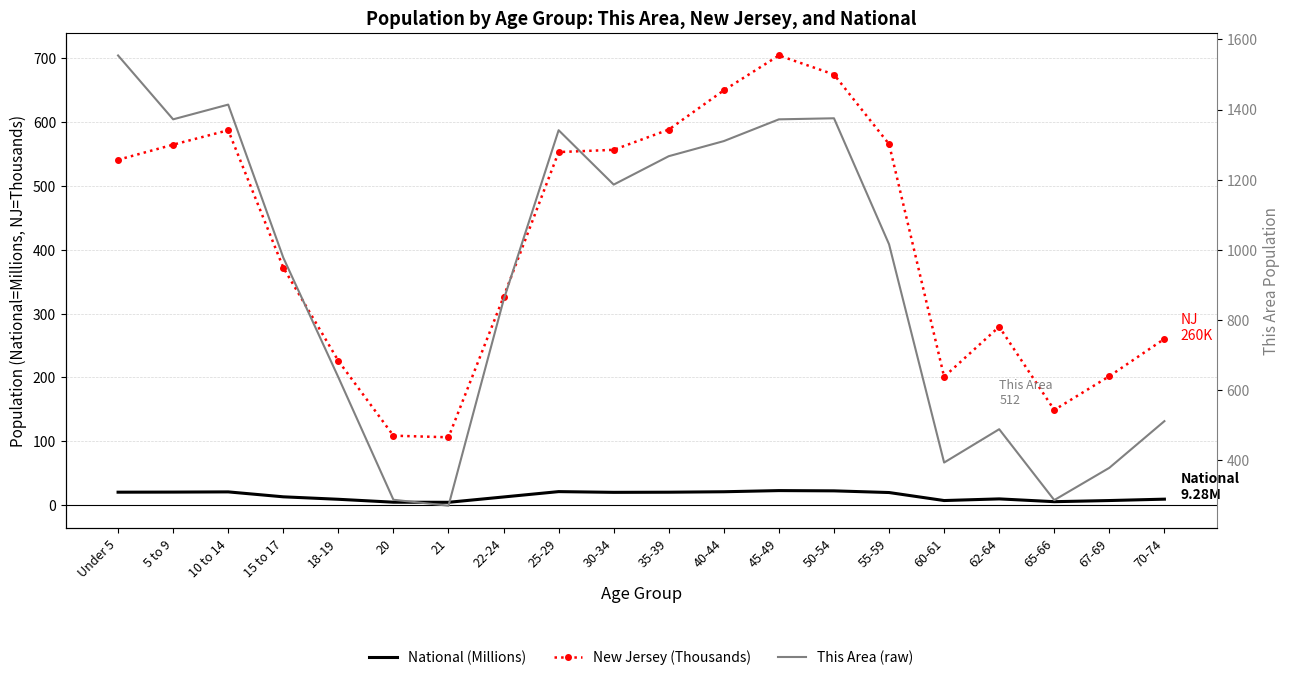

Where is the first local minimum for New Jersey (Thousands)?

21